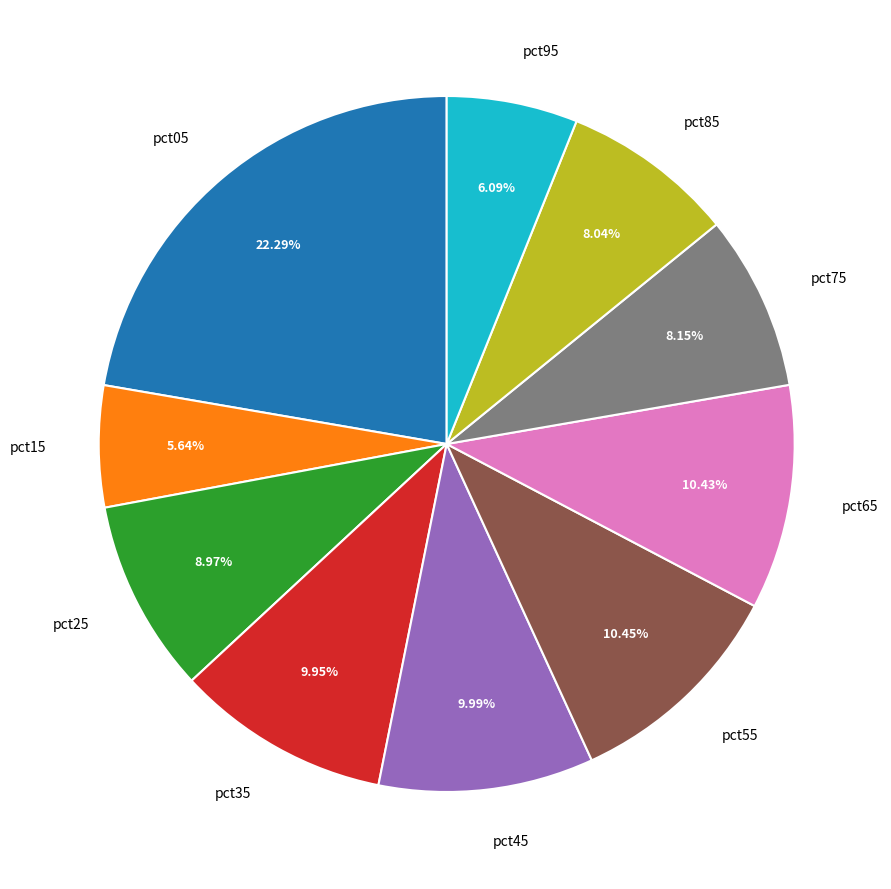

Is the sum of pct05 and pct95 greater than half?

No